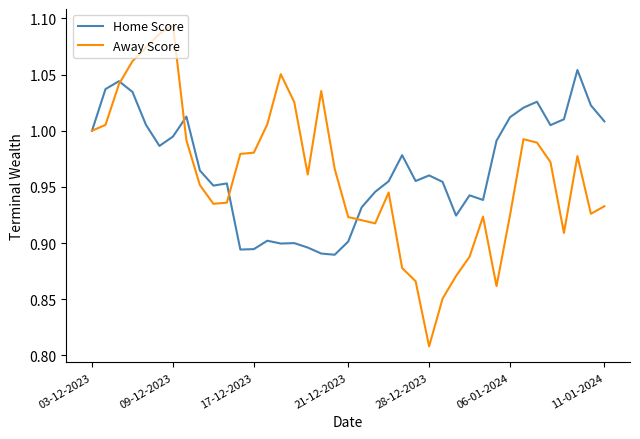

What are all the series names shown in the legend?

Home Score, Away Score